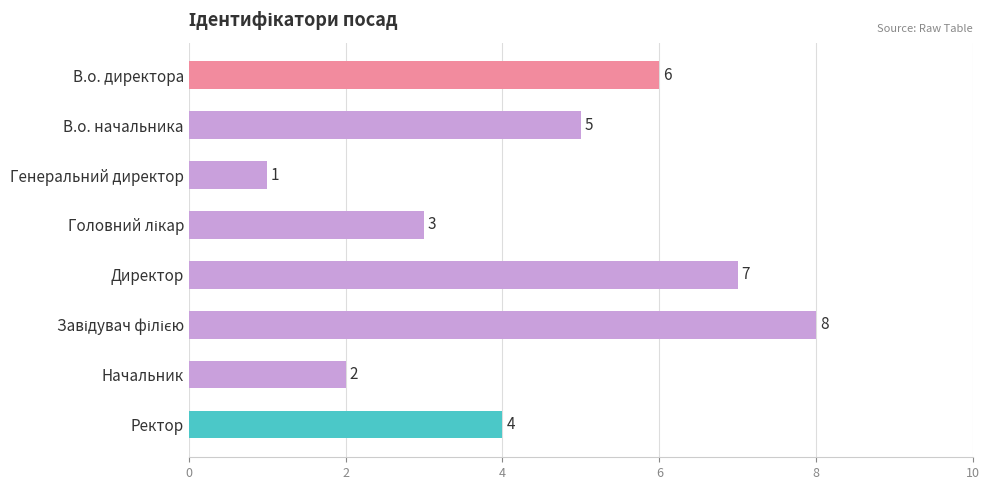

How many series are shown in this chart?

1